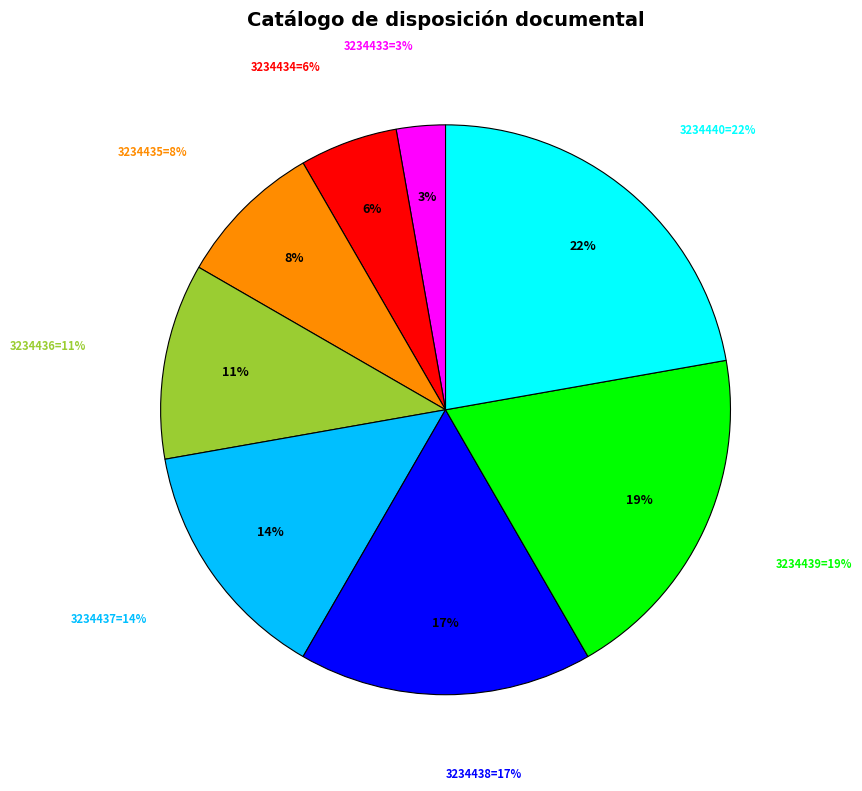

What is the smallest slice in the pie chart?

3234433